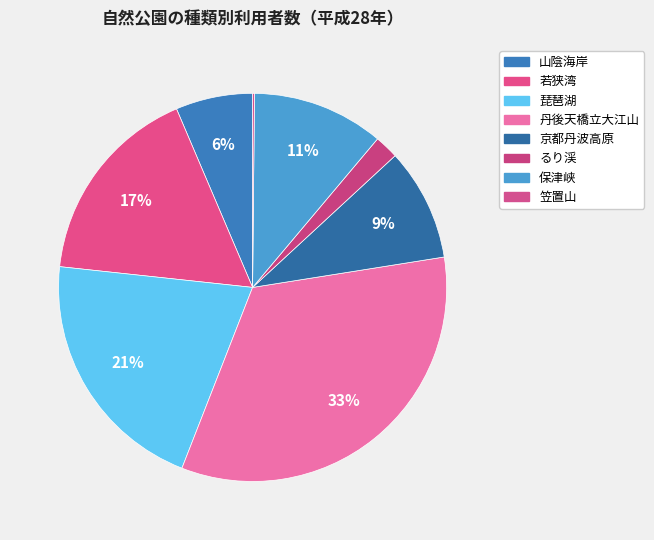

To the nearest percent, what is the average slice percentage?

12%